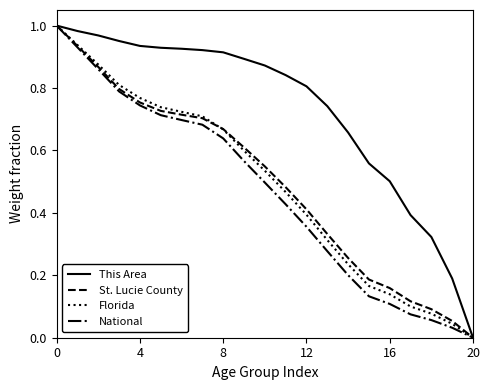

Which series has the largest total across all categories?

This Area